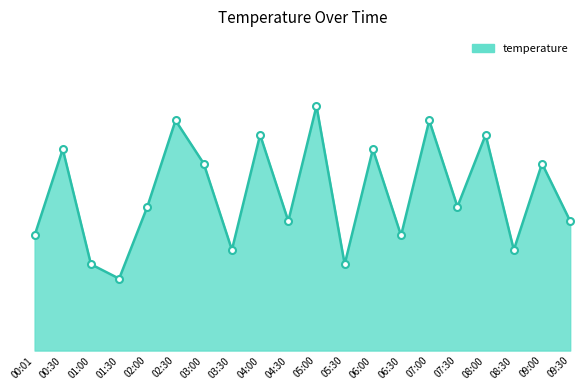

The value at 09:30 is 2.4. True or false?

False